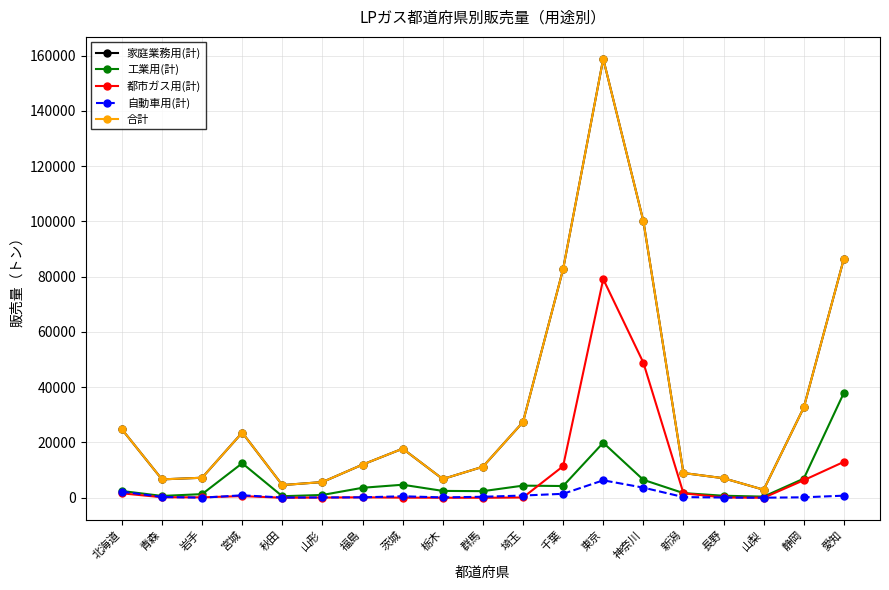

Does the chart have visible grid lines?

Yes